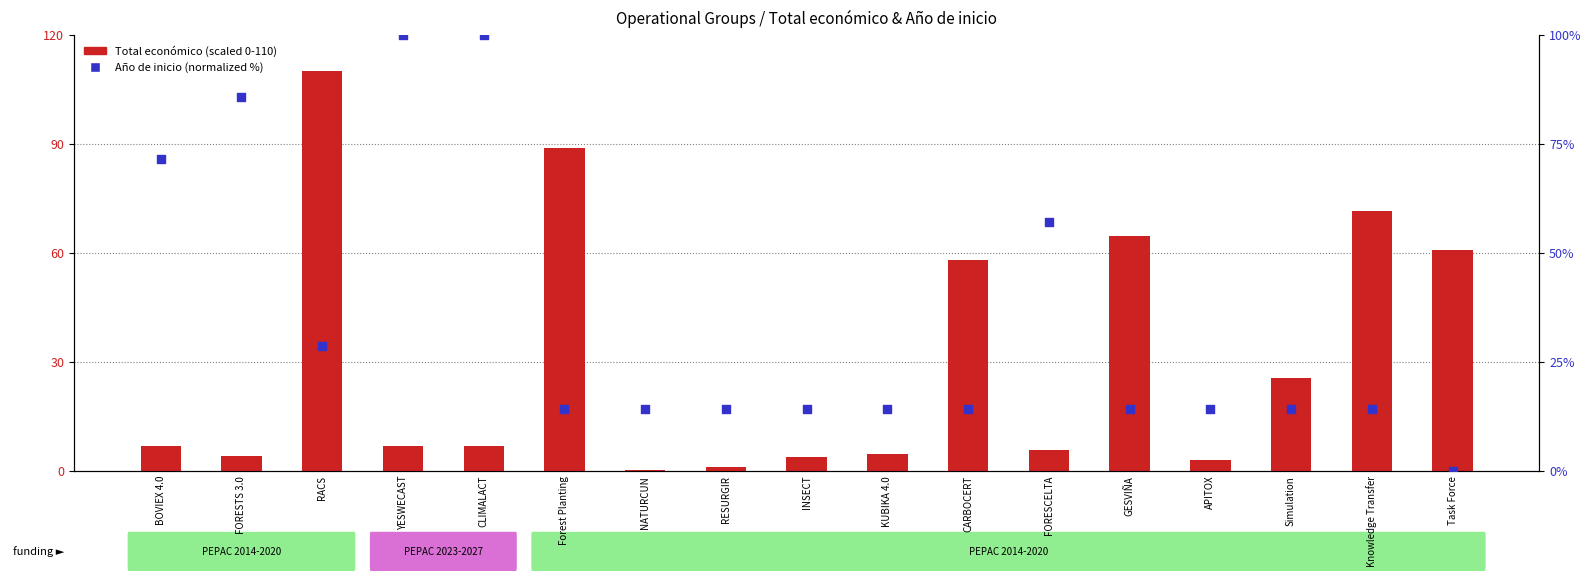

At which category is the sum across all series the highest?

RACS